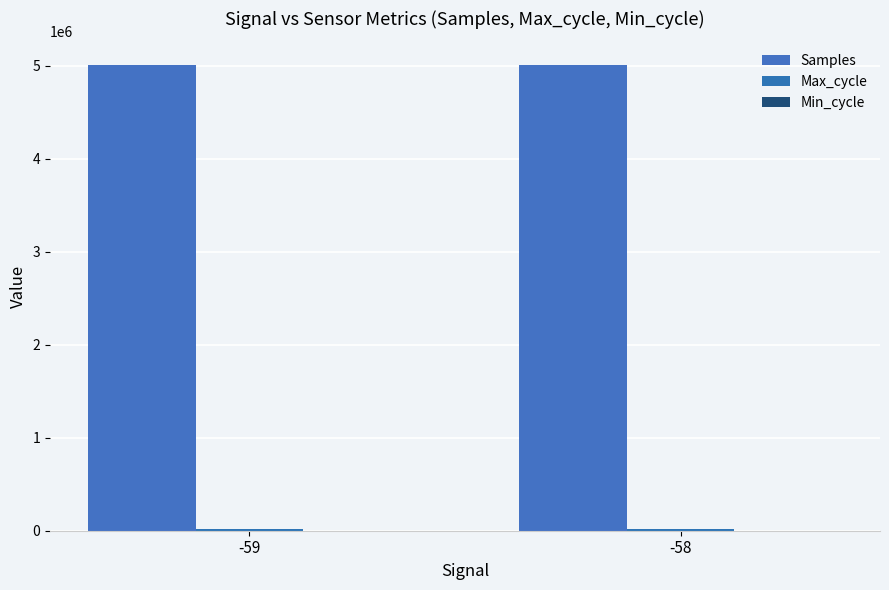

Are the bars horizontal?

No